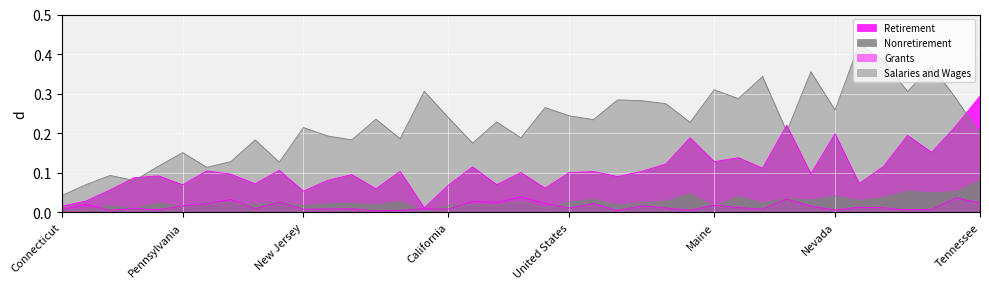

Reading right to left, transcribe all the data shown in this chart.

Retirement: 0.3	0.2	0.2	0.2	0.1	0.1	0.2	0.1	0.2	0.1	0.1	0.1	0.2	0.1	0.1	0.1	0.1	0.1	0.1	0.1	0.1	0.1	0.1	0.0	0.1	0.1	0.1	0.1	0.1	0.1	0.1	0.1	0.1	0.1	0.1	0.1	0.1	0.0	0.0
Nonretirement: 0.1	0.1	0.0	0.1	0.0	0.0	0.0	0.0	0.0	0.0	0.0	0.0	0.0	0.0	0.0	0.0	0.0	0.0	0.0	0.0	0.0	0.0	0.0	0.0	0.0	0.0	0.0	0.0	0.0	0.0	0.0	0.0	0.0	0.0	0.0	0.0	0.0	0.0	0.0
Grants: 0.0	0.0	0.0	0.0	0.0	0.0	0.0	0.0	0.0	0.0	0.0	0.0	0.0	0.0	0.0	0.0	0.0	0.0	0.0	0.0	0.0	0.0	0.0	0.0	0.0	0.0	0.0	0.0	0.0	0.0	0.0	0.0	0.0	0.0	0.0	0.0	0.0	0.0	0.0
Salaries and Wages: 0.2	0.3	0.4	0.3	0.4	0.4	0.3	0.4	0.2	0.3	0.3	0.3	0.2	0.3	0.3	0.3	0.2	0.2	0.3	0.2	0.2	0.2	0.2	0.3	0.2	0.2	0.2	0.2	0.2	0.1	0.2	0.1	0.1	0.2	0.1	0.1	0.1	0.1	0.0